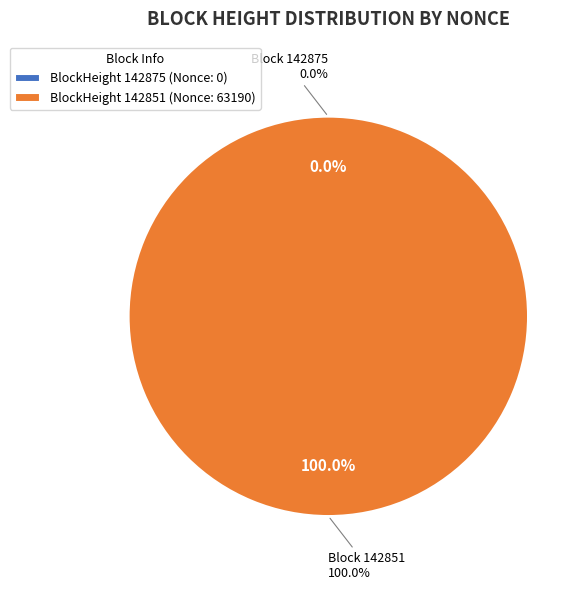

To the nearest percent, what percentage of the pie is 142851?

100%